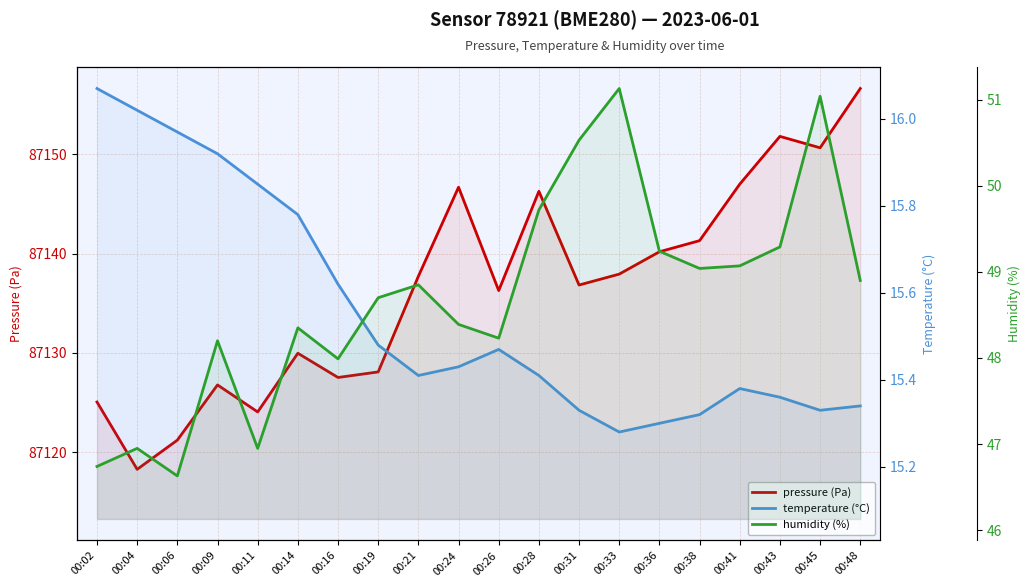

How many lines are shown in the chart?

3